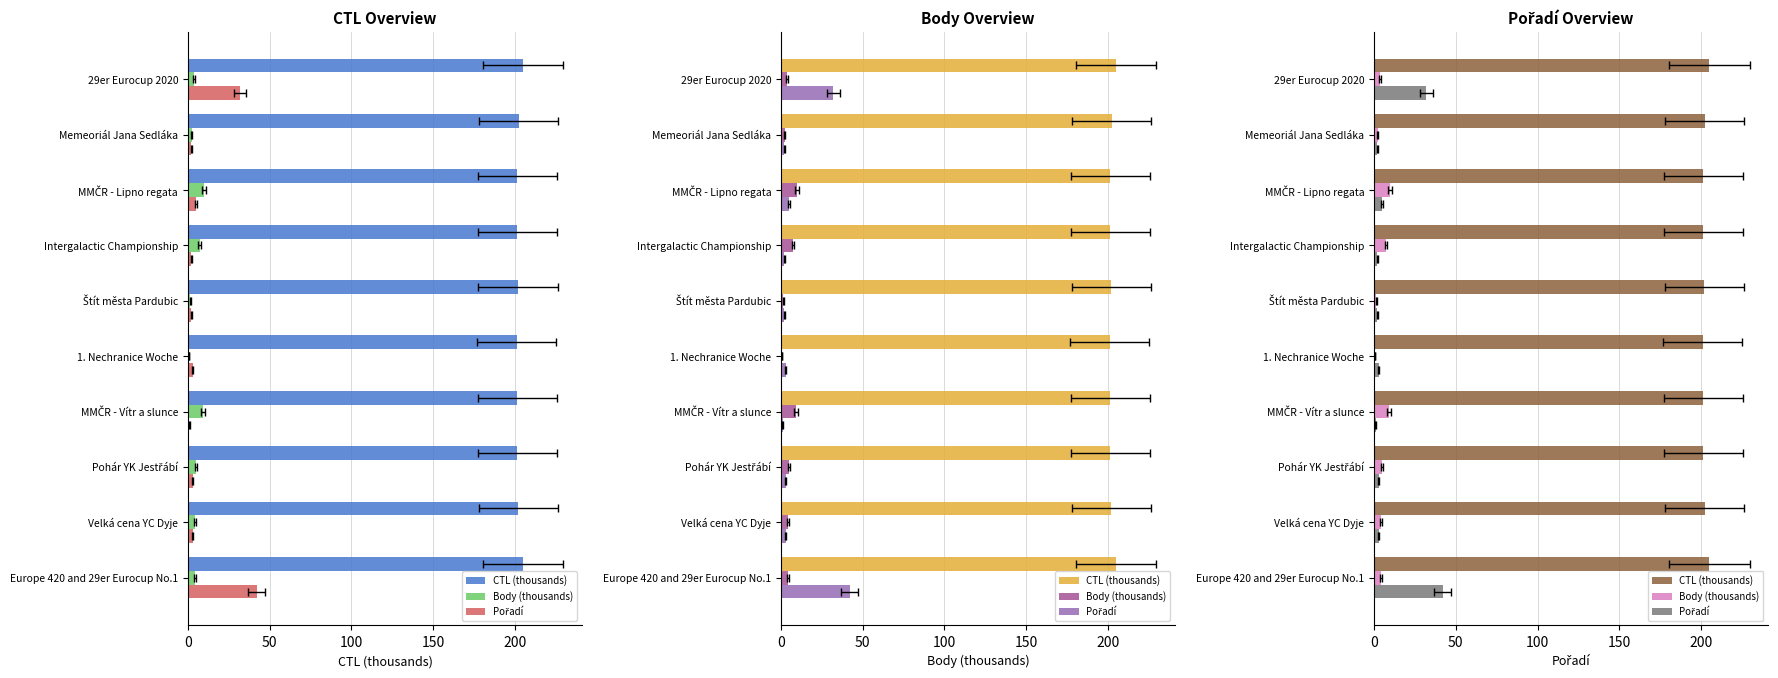

How many bars are there in each group?

3